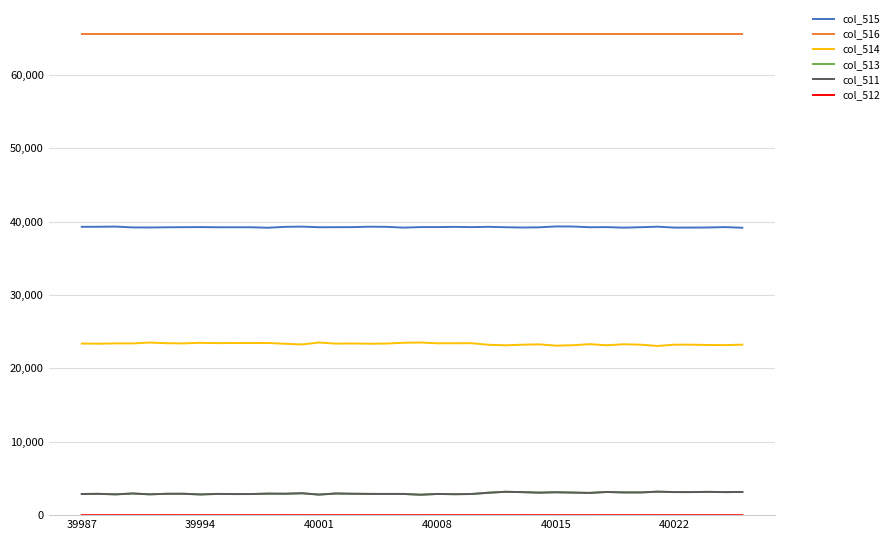

Which series has the largest total across all categories?

col_516